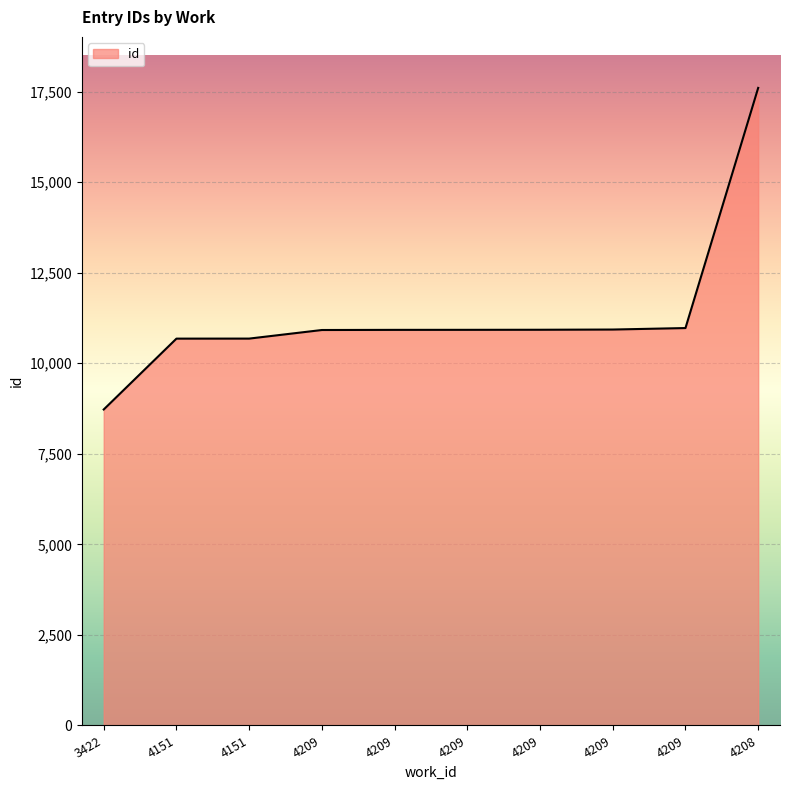

What is the ratio of the value at 4209 to the value at 3422?

1.3